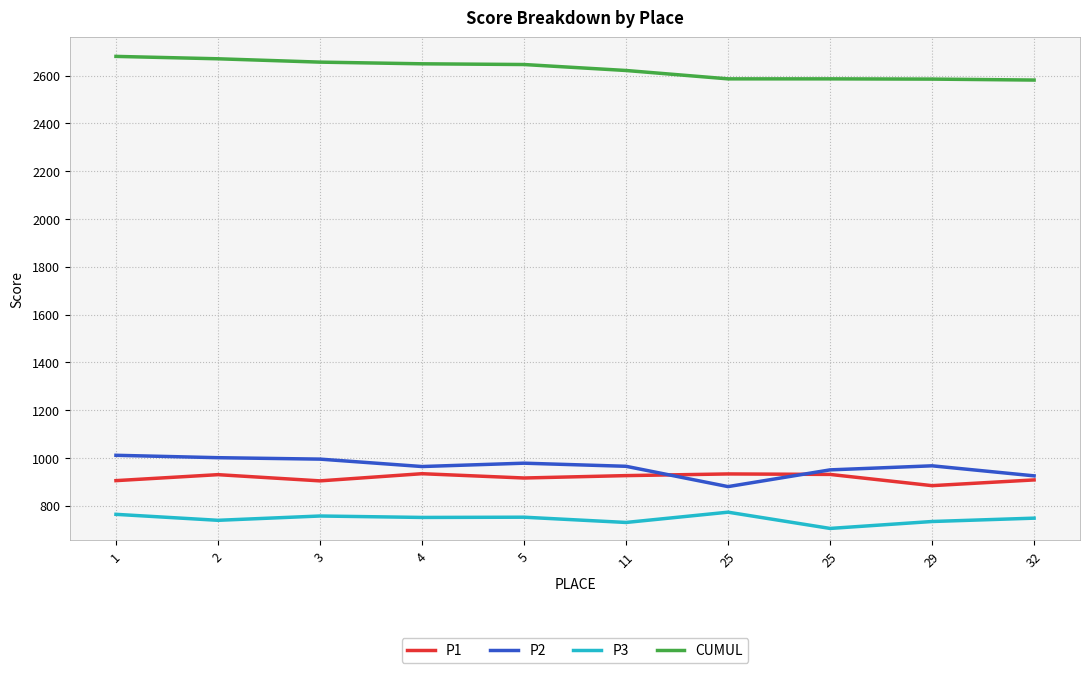

How many lines are shown in the chart?

4